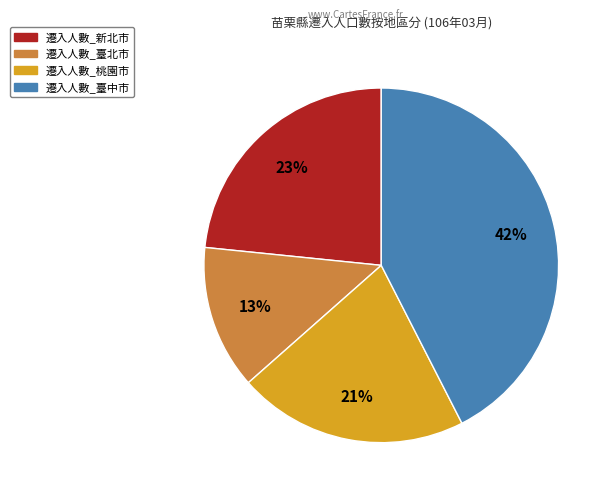

What percentage is the 遷入人數_桃園市 slice, to the nearest percent?

21%